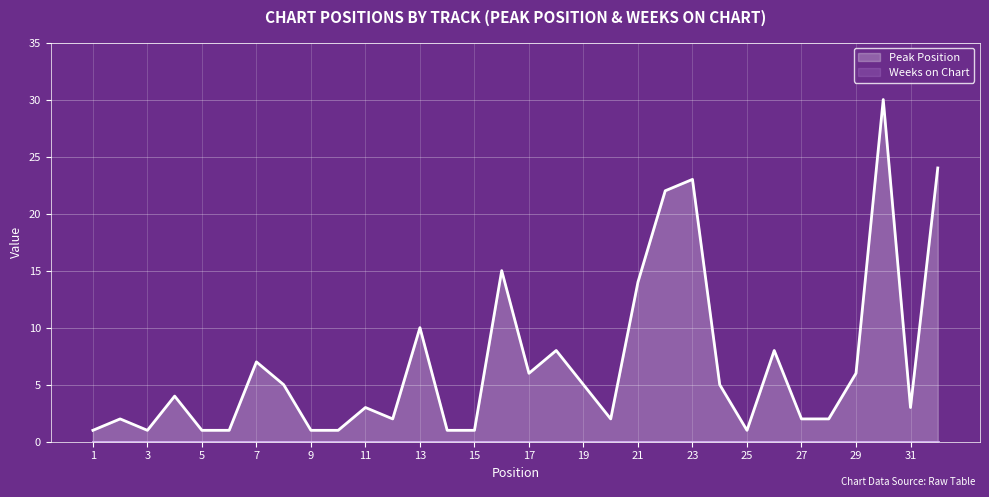

Does the chart display data point markers on the line(s)?

No